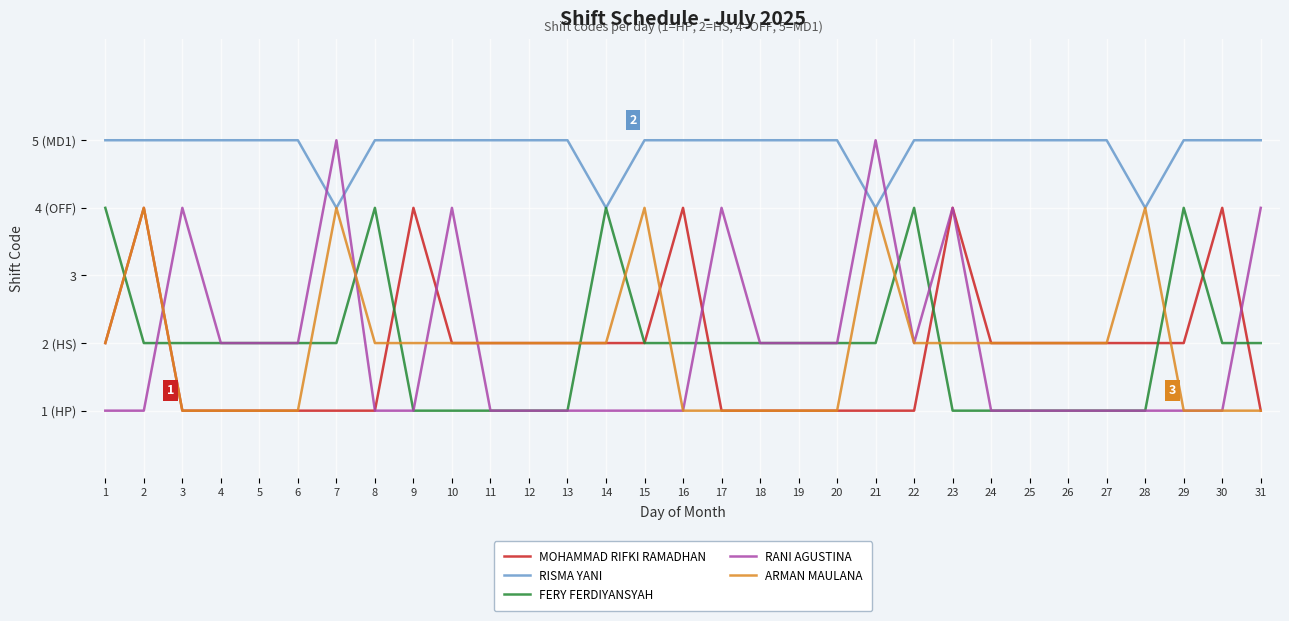

True or false: FERY FERDIYANSYAH and RISMA YANI cross at least once.

False